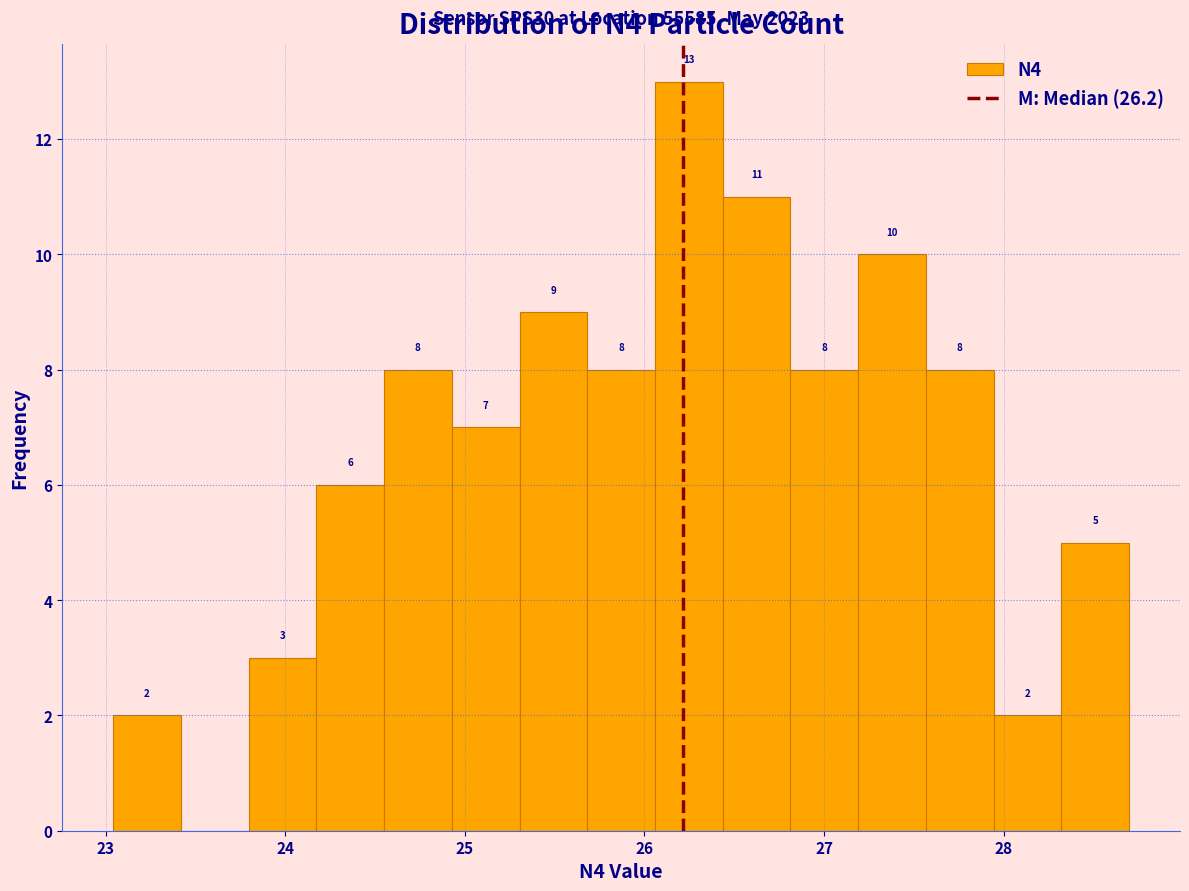

Around what value on the x-axis is the tallest bar? Give the approximate position of its centre, as read against the axis.

26.2